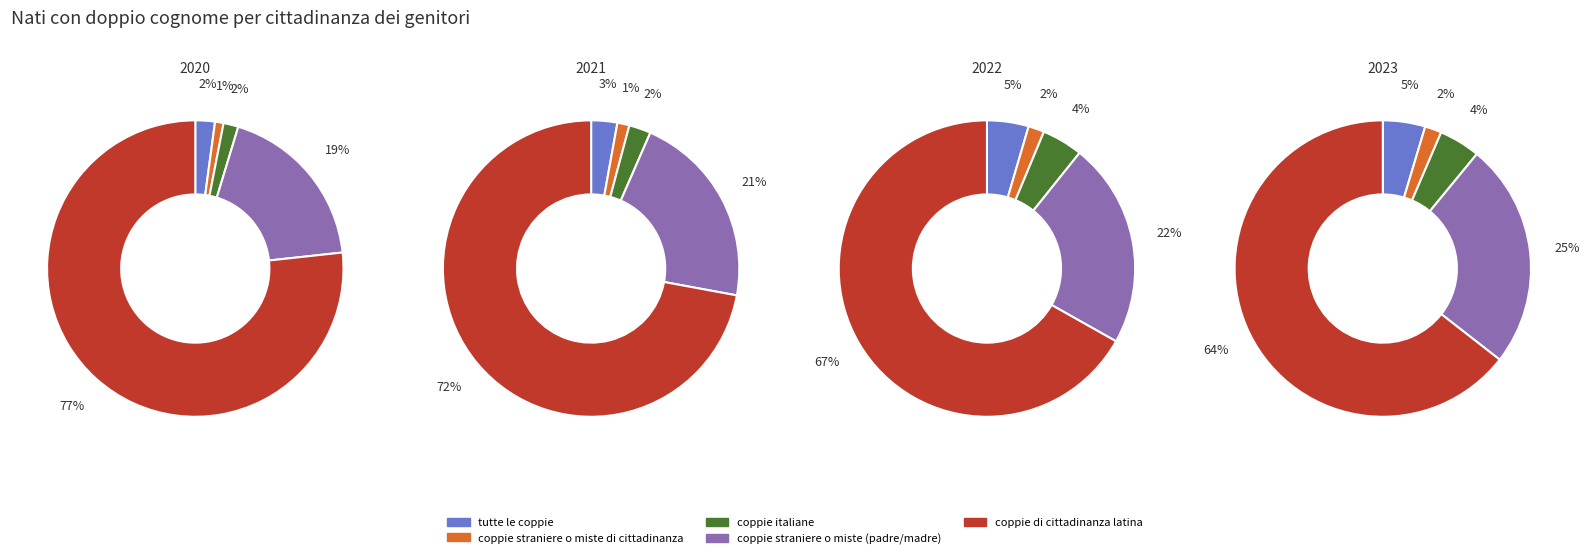

What percentage is the 2023 slice, to the nearest percent?

25%